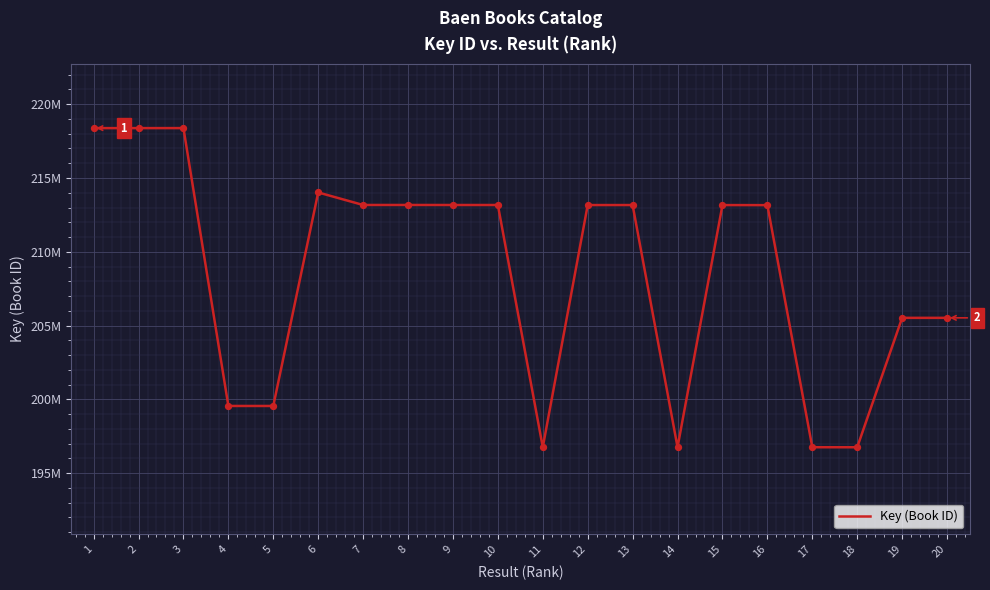

What is the change in value from 2 to 20?

-12860931